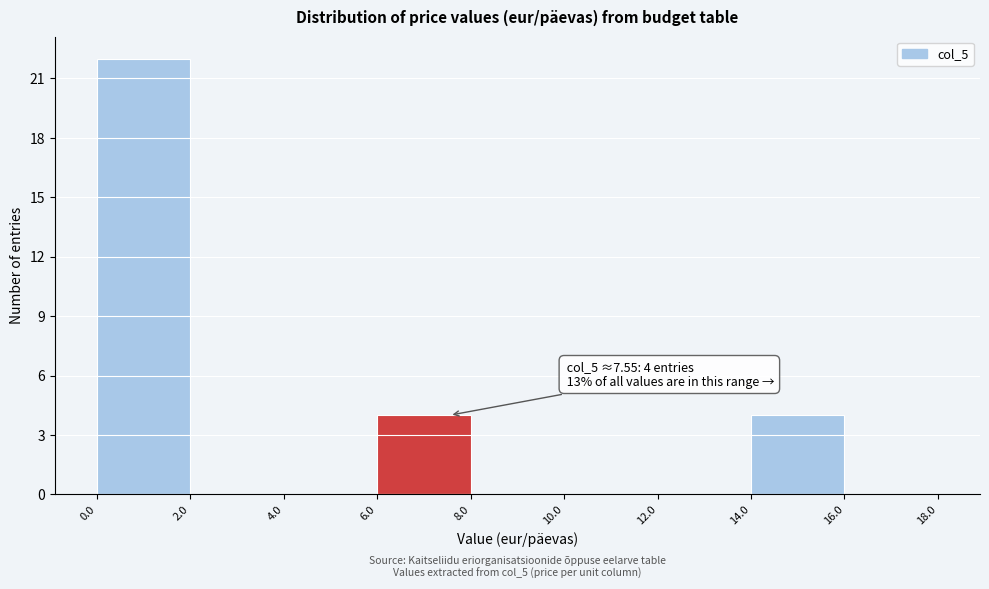

Which range on the x-axis has the tallest bar?

0.0 to 2.0